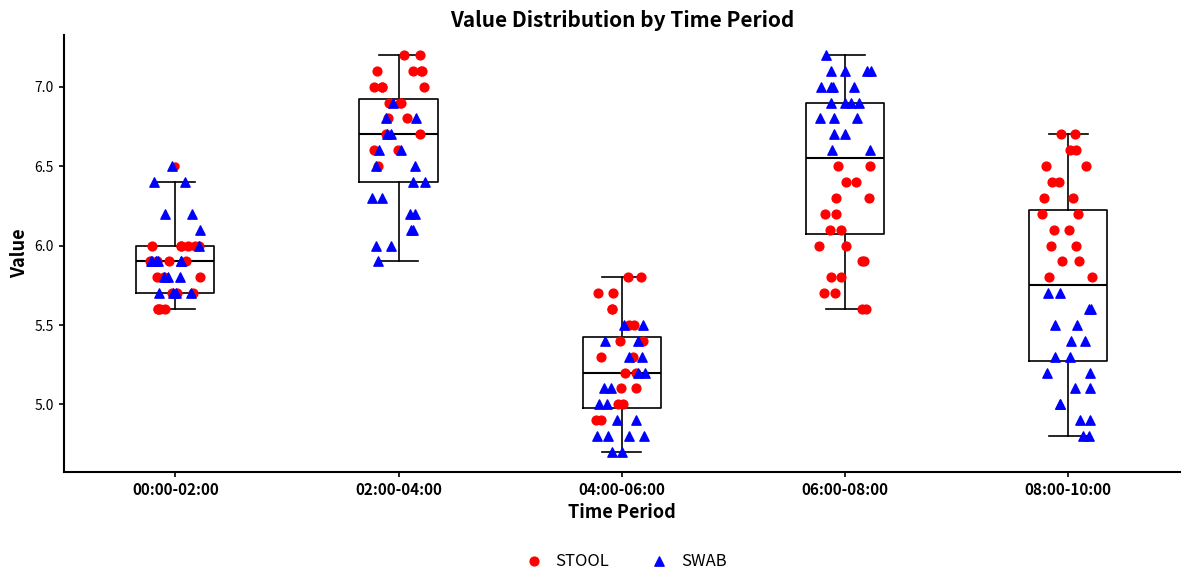

Reading left to right, read every box against the y-axis: the position of its median line, the range the box covers, and the ends of its whiskers. The values are not printed on the chart, so give them approximately, as read against the axis.

00:00-02:00: median 5.90, box 5.70 to 6.00, whiskers 5.60 to 6.40
02:00-04:00: median 6.70, box 6.40 to 6.95, whiskers 5.90 to 7.20
04:00-06:00: median 5.20, box 5.00 to 5.45, whiskers 4.70 to 5.80
06:00-08:00: median 6.55, box 6.10 to 6.90, whiskers 5.60 to 7.20
08:00-10:00: median 5.75, box 5.30 to 6.25, whiskers 4.80 to 6.70